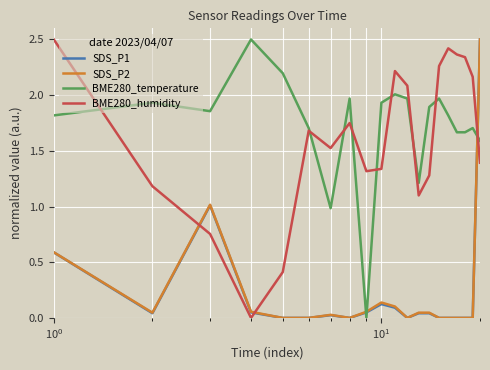

What is the greatest value displayed?

2.5